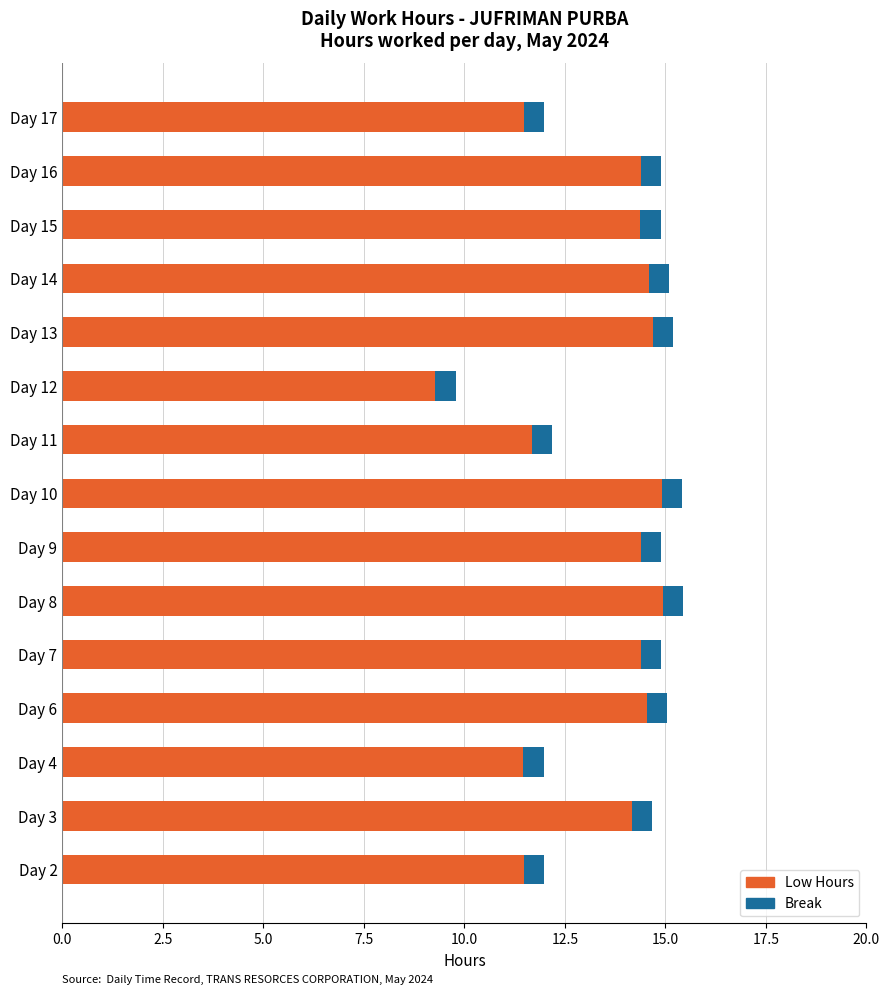

What is the minimum value for Low Hours?

9.3